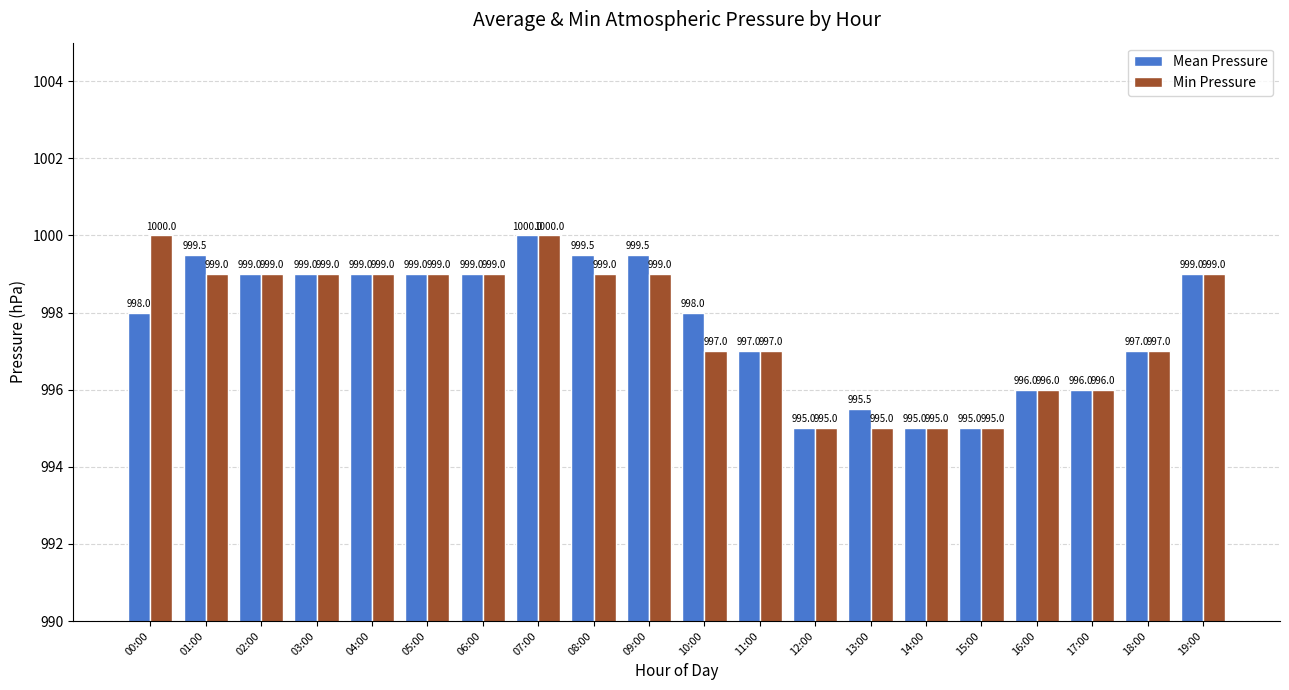

Is the value of Mean Pressure at 17:00 greater than the value of Min Pressure at 03:00?

No